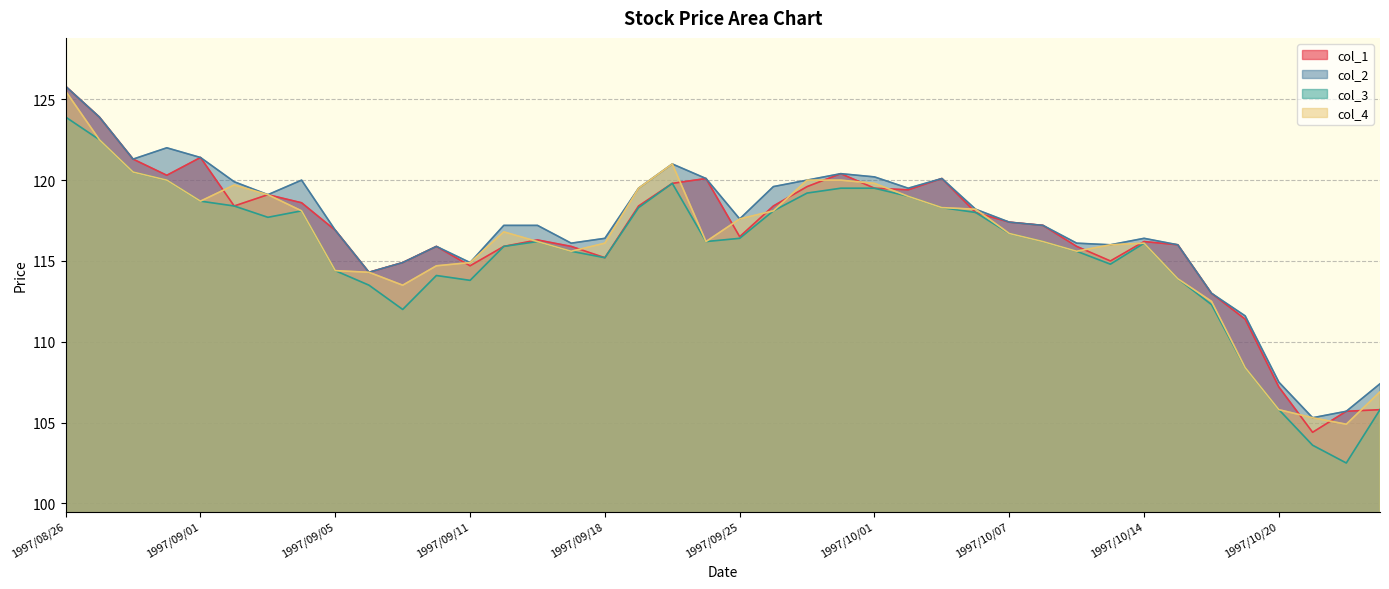

Where is the first local maximum for col_1?

1997/09/01